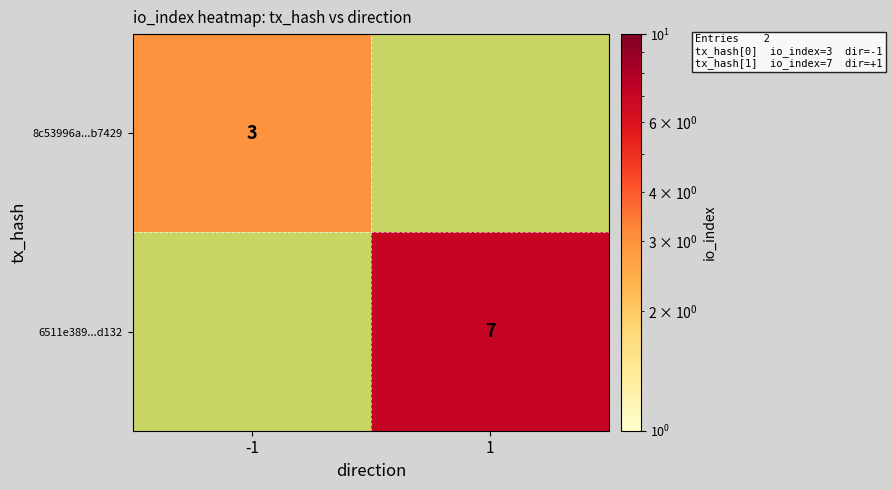

What is the difference between the highest and lowest values at 1?

7